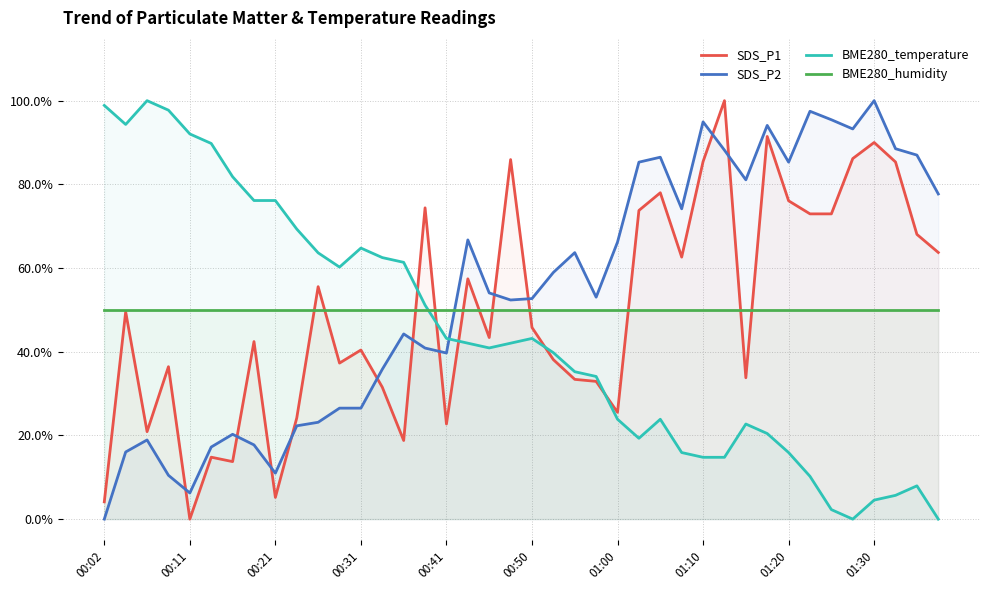

At how many categories does at least one series exceed 0?

40